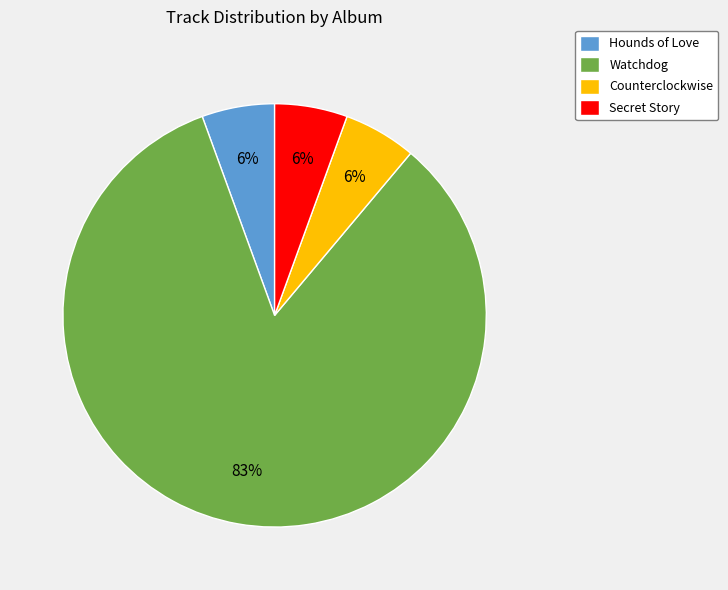

How many slices are in this pie chart?

4